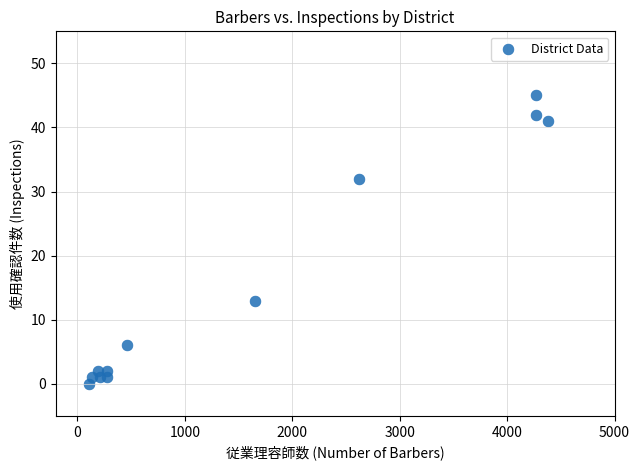

What is the range of Y values (max minus min)?

45